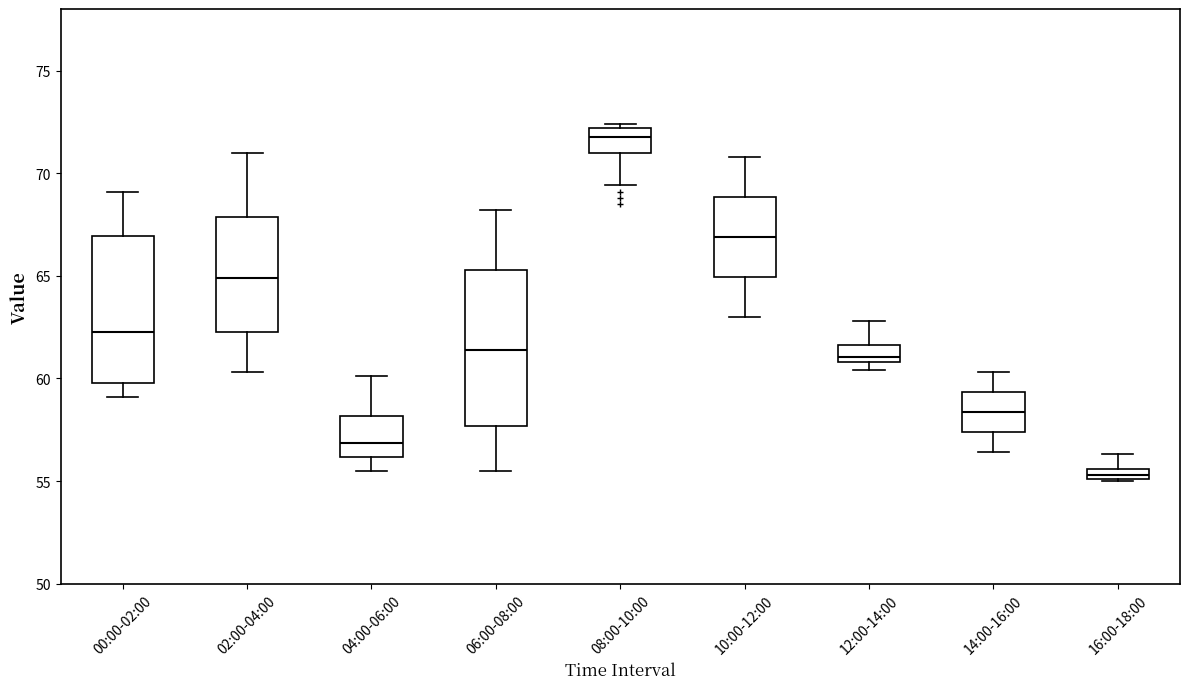

Which box has the lowest median line?

16:00-18:00